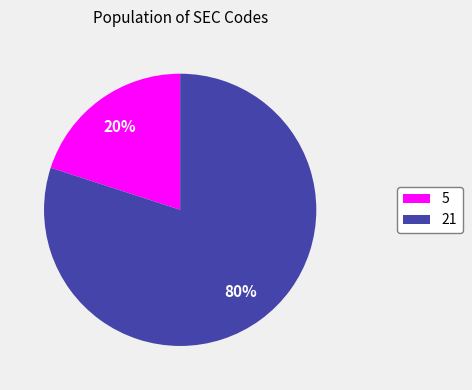

Combined, do 21 and 5 account for over 50%?

Yes